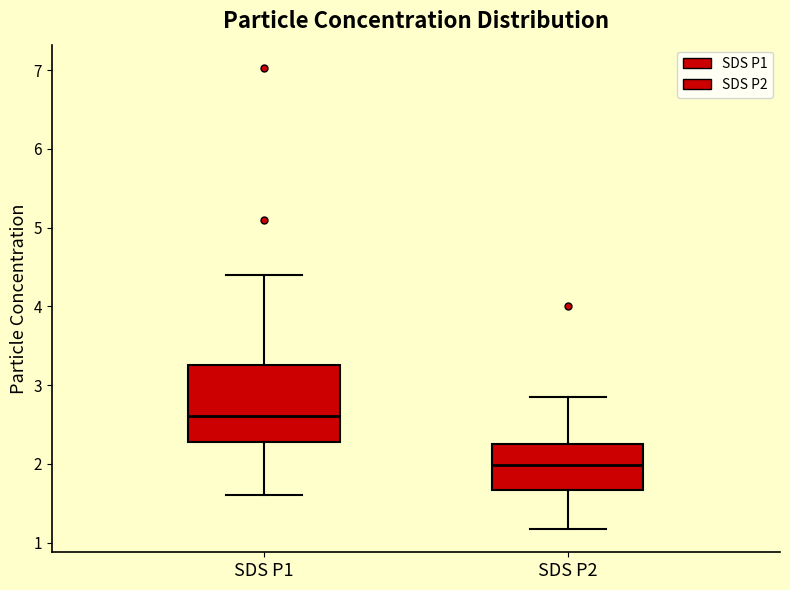

Reading left to right, transcribe this box plot: for each box, give where its median line is, the range the box spans, and where its two whiskers end, as read against the y-axis. The values are not printed on the chart, so give them approximately, as read against the axis.

SDS P1: median 2.6, box 2.3 to 3.3, whiskers 1.6 to 4.4
SDS P2: median 2.0, box 1.7 to 2.3, whiskers 1.2 to 2.9